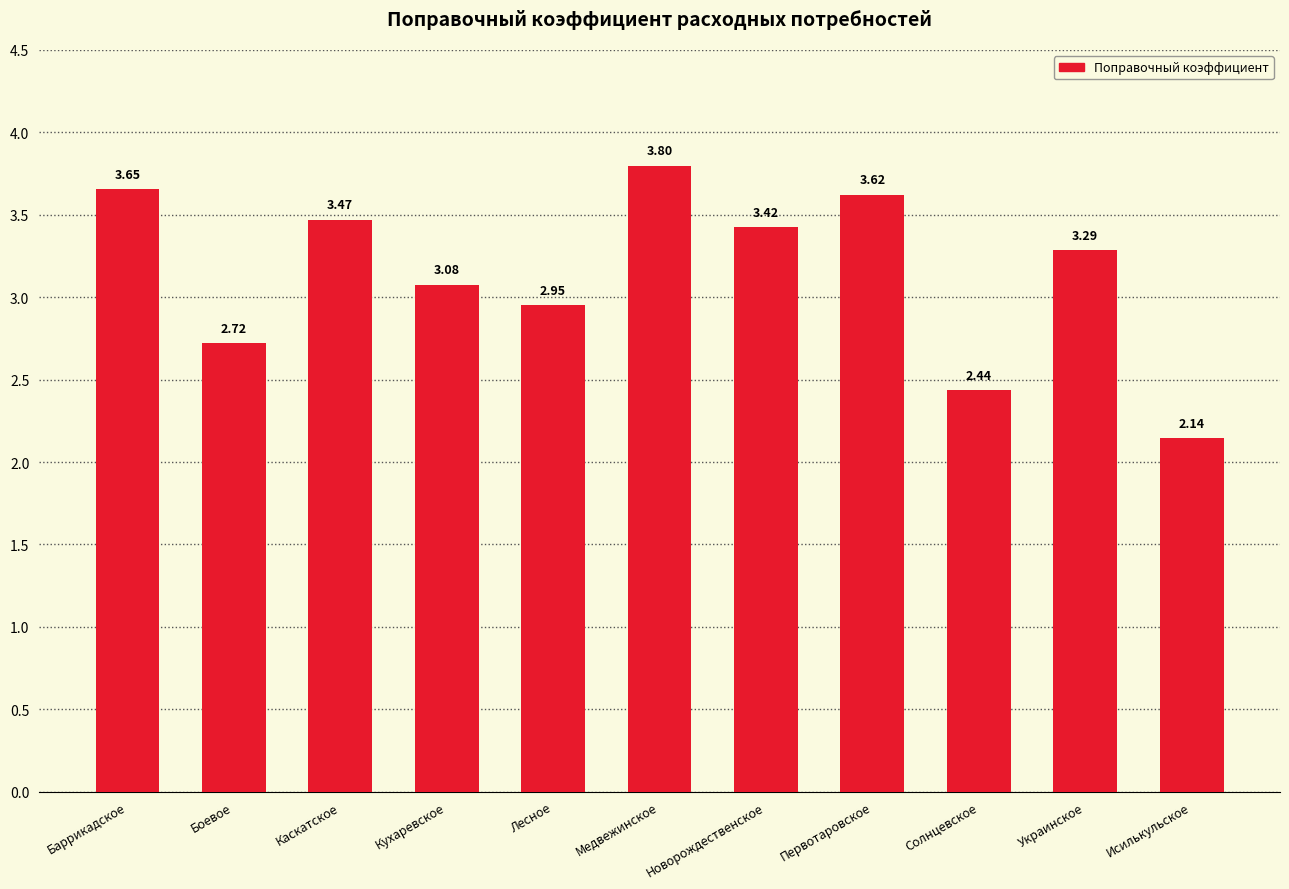

Which label corresponds to the largest value in the chart?

Медвежинское